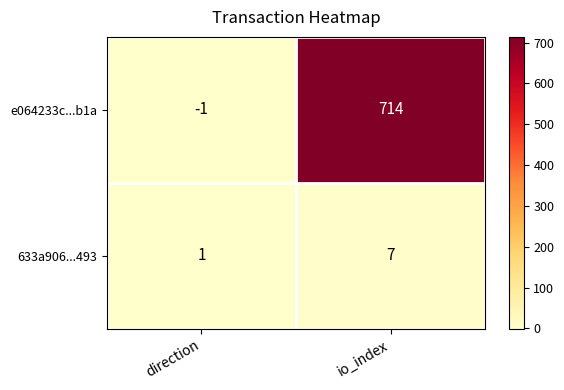

Where is 633a906...493 nearest to the value 4?

direction